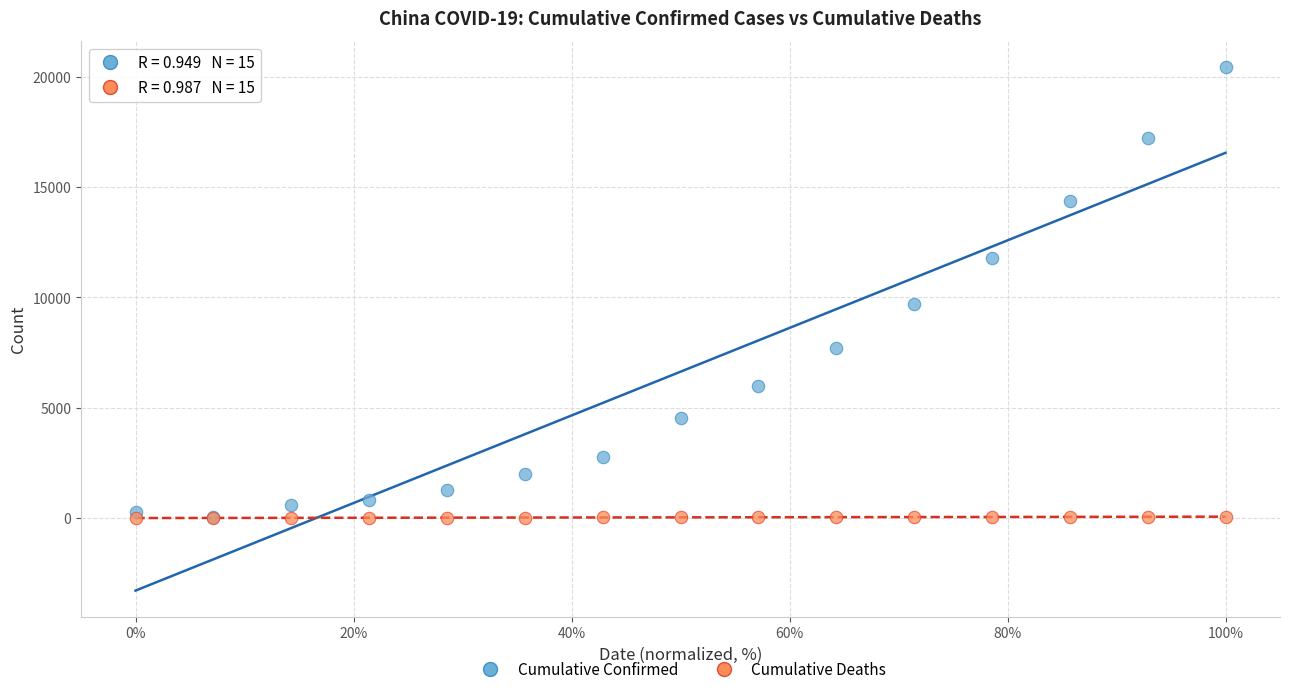

In the Cumulative Confirmed series, what Y value is closest to 10237?

9692